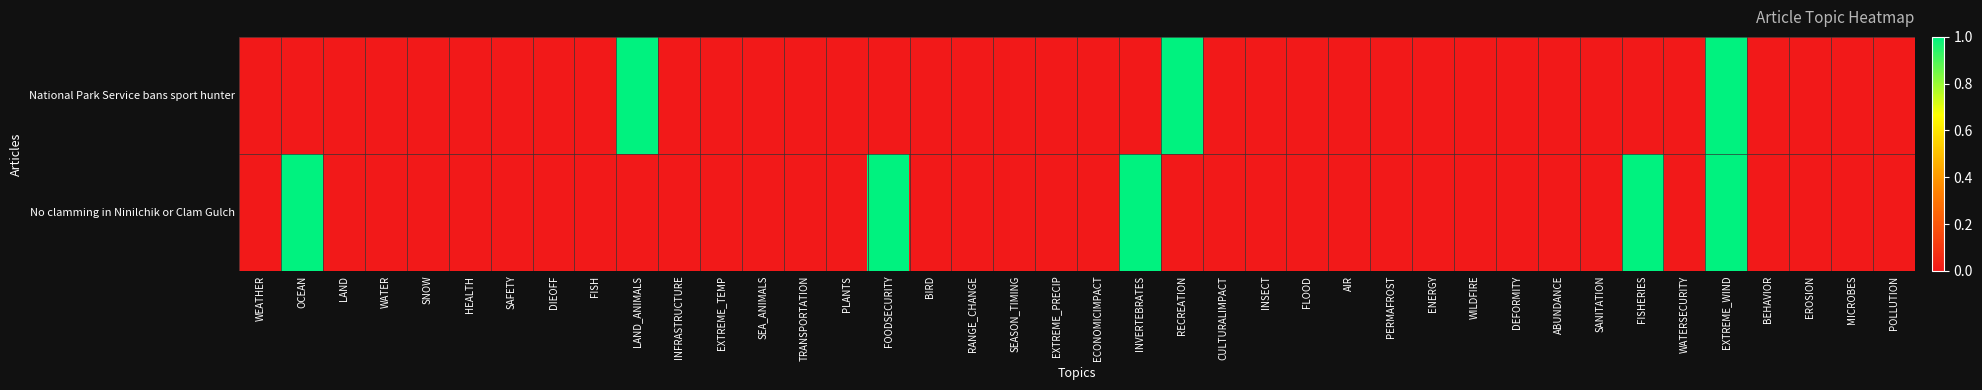

Reading left to right, extract all data points from this chart.

National Park Service bans sport hunter: WEATHER=0	OCEAN=0	LAND=0	WATER=0	SNOW=0	HEALTH=0	SAFETY=0	DIEOFF=0	FISH=0	LAND_ANIMALS=1	INFRASTRUCTURE=0	EXTREME_TEMP=0	SEA_ANIMALS=0	TRANSPORTATION=0	PLANTS=0	FOODSECURITY=0	BIRD=0	RANGE_CHANGE=0	SEASON_TIMING=0	EXTREME_PRECIP=0	ECONOMICIMPACT=0	INVERTEBRATES=0	RECREATION=1	CULTURALIMPACT=0	INSECT=0	FLOOD=0	AIR=0	PERMAFROST=0	ENERGY=0	WILDFIRE=0	DEFORMITY=0	ABUNDANCE=0	SANITATION=0	FISHERIES=0	WATERSECURITY=0	EXTREME_WIND=1	BEHAVIOR=0	EROSION=0	MICROBES=0	POLLUTION=0
No clamming in Ninilchik or Clam Gulch: WEATHER=0	OCEAN=1	LAND=0	WATER=0	SNOW=0	HEALTH=0	SAFETY=0	DIEOFF=0	FISH=0	LAND_ANIMALS=0	INFRASTRUCTURE=0	EXTREME_TEMP=0	SEA_ANIMALS=0	TRANSPORTATION=0	PLANTS=0	FOODSECURITY=1	BIRD=0	RANGE_CHANGE=0	SEASON_TIMING=0	EXTREME_PRECIP=0	ECONOMICIMPACT=0	INVERTEBRATES=1	RECREATION=0	CULTURALIMPACT=0	INSECT=0	FLOOD=0	AIR=0	PERMAFROST=0	ENERGY=0	WILDFIRE=0	DEFORMITY=0	ABUNDANCE=0	SANITATION=0	FISHERIES=1	WATERSECURITY=0	EXTREME_WIND=1	BEHAVIOR=0	EROSION=0	MICROBES=0	POLLUTION=0